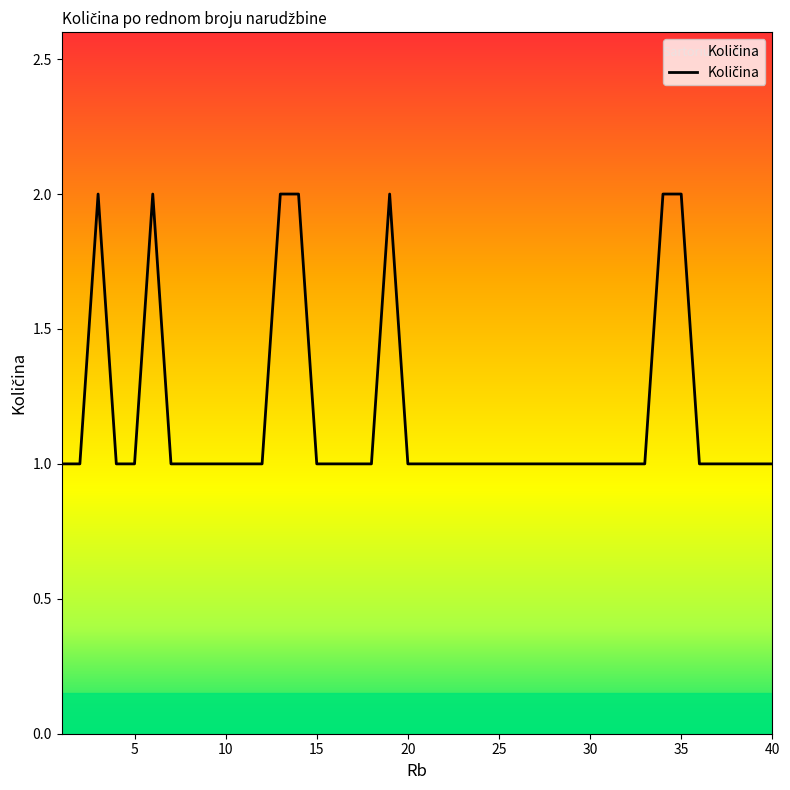

How many lines are shown in the chart?

1